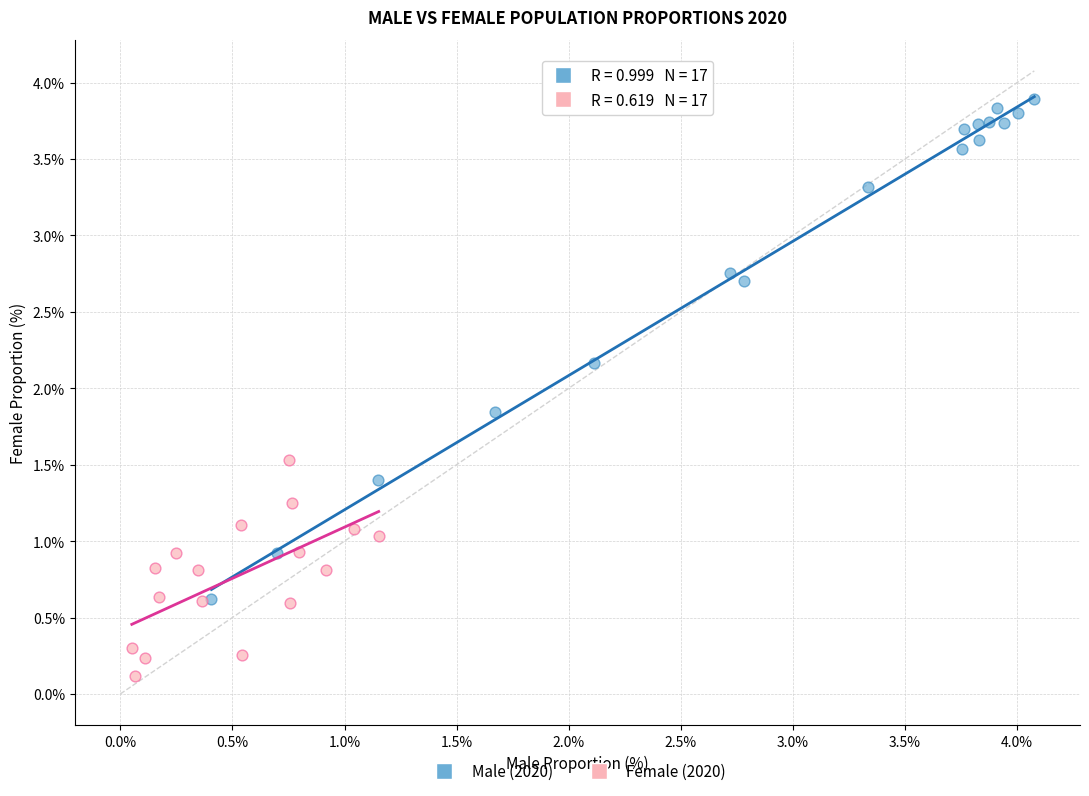

Which series has the largest Y range (max minus min)?

Male (2020)